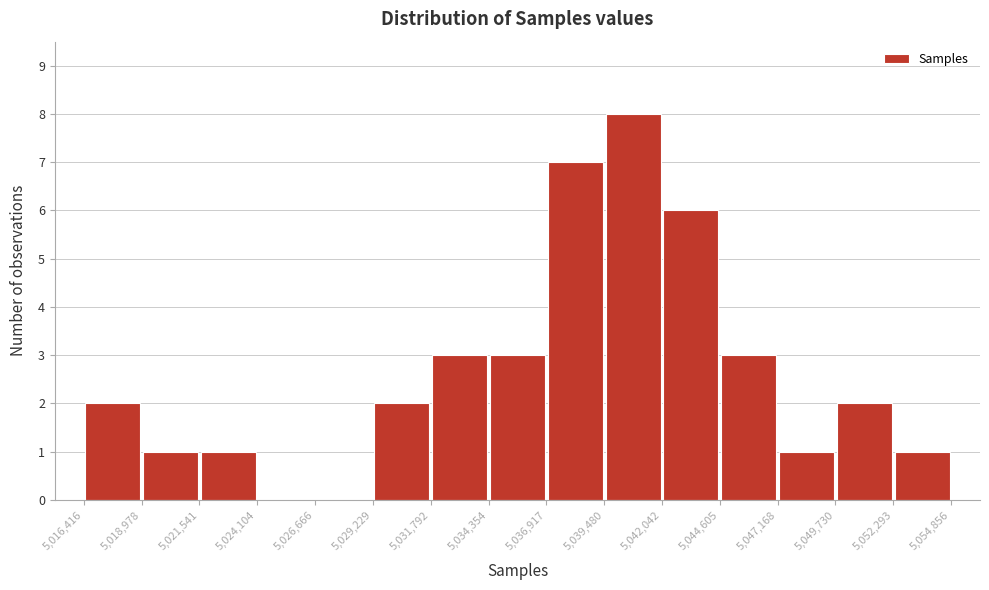

Reading left to right, list every bar in this chart as the range it spans on the x-axis followed by its height. The values are not printed on the chart, so give them approximately, as read against the axis.

5,016,416 to 5,018,978: 2
5,018,978 to 5,021,541: 1
5,021,541 to 5,024,104: 1
5,024,104 to 5,026,666: 0
5,026,666 to 5,029,229: 0
5,029,229 to 5,031,792: 2
5,031,792 to 5,034,354: 3
5,034,354 to 5,036,917: 3
5,036,917 to 5,039,480: 7
5,039,480 to 5,042,042: 8
5,042,042 to 5,044,605: 6
5,044,605 to 5,047,168: 3
5,047,168 to 5,049,730: 1
5,049,730 to 5,052,293: 2
5,052,293 to 5,054,856: 1